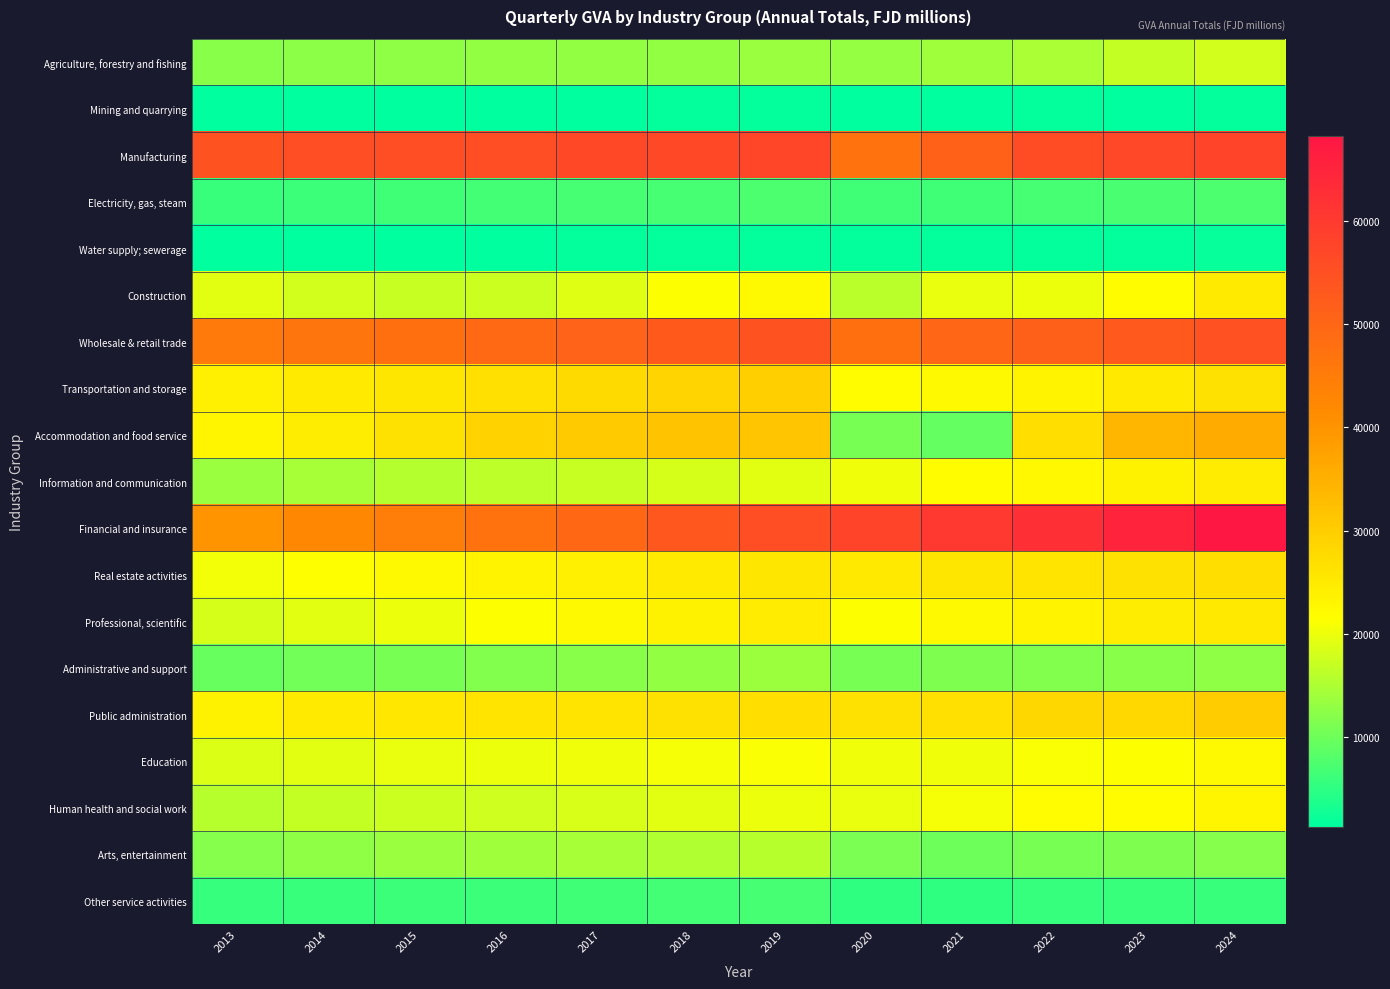

List the series in order of their peak value, lowest first.

Mining and quarrying, Water supply; sewerage, Other service activities, Electricity, gas, steam, Administrative and support, Arts, entertainment, Agriculture, forestry and fishing, Education, Human health and social work, Information and communication, Construction, Professional, scientific, Real estate activities, Transportation and storage, Public administration, Accommodation and food service, Wholesale & retail trade, Manufacturing, Financial and insurance